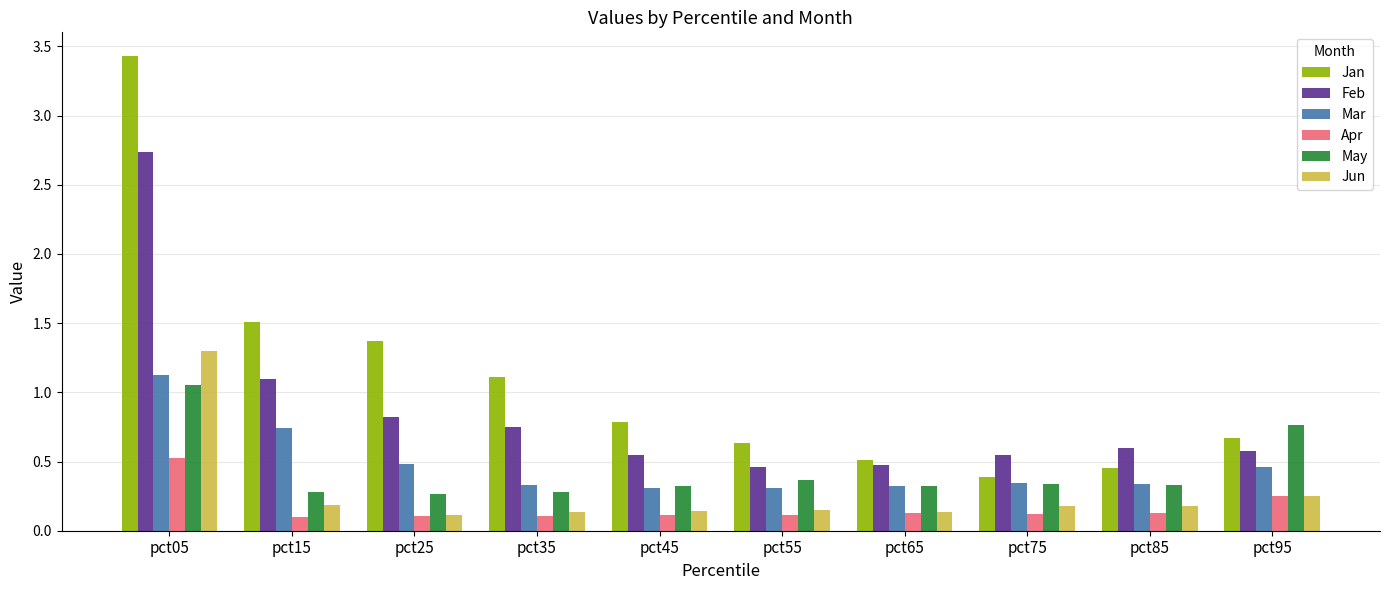

The Feb series shows 1.0 at pct45. True or false?

False